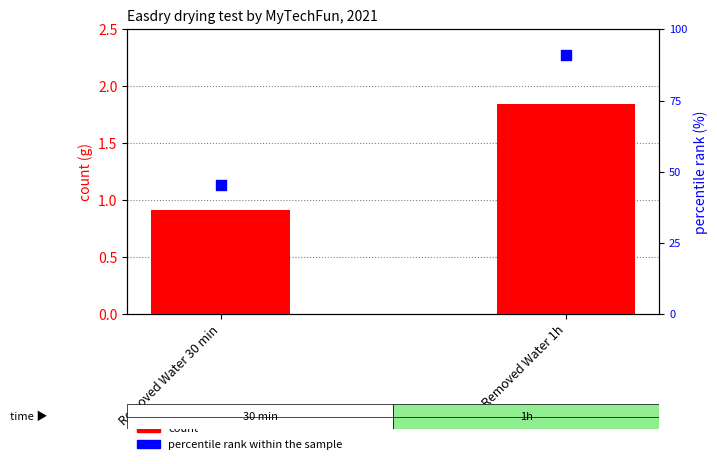

What are all the series names shown in the legend?

count, percentile rank within the sample